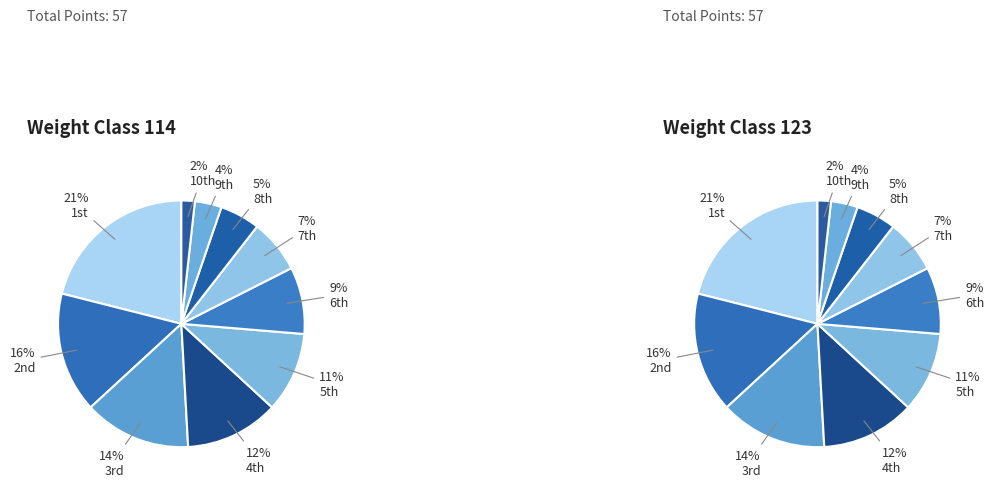

Does any single category account for the majority?

No